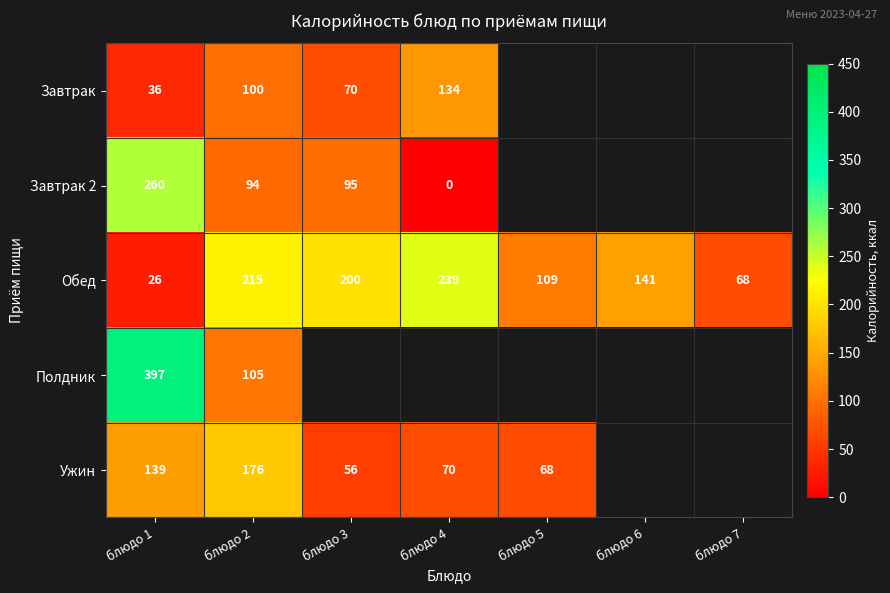

Is the value of Обед at блюдо 3 greater than the value of Завтрак 2 at блюдо 4?

Yes